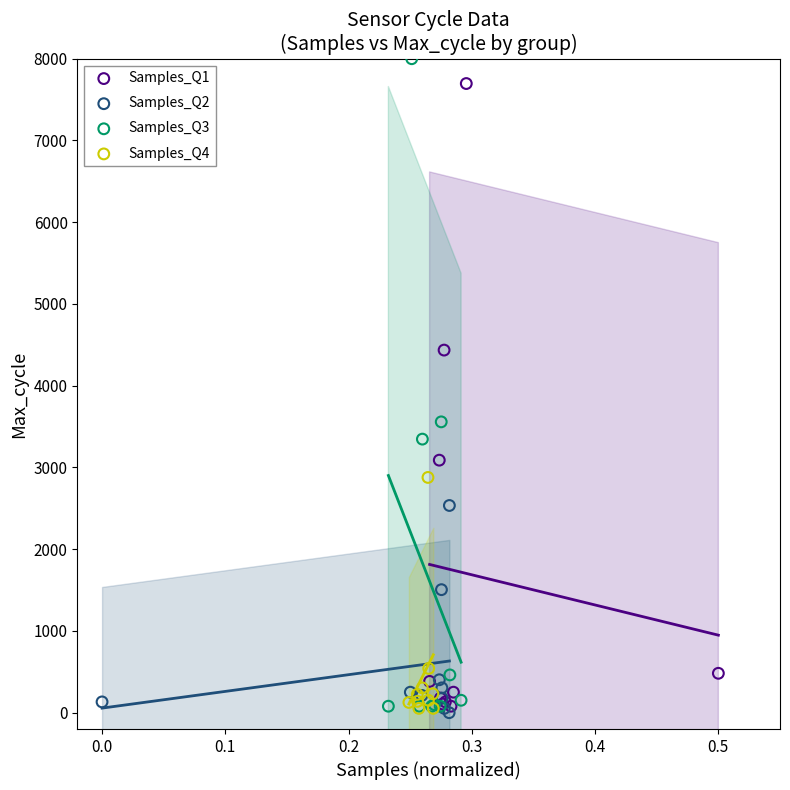

Which series has the widest spread of Y values?

Samples_Q3